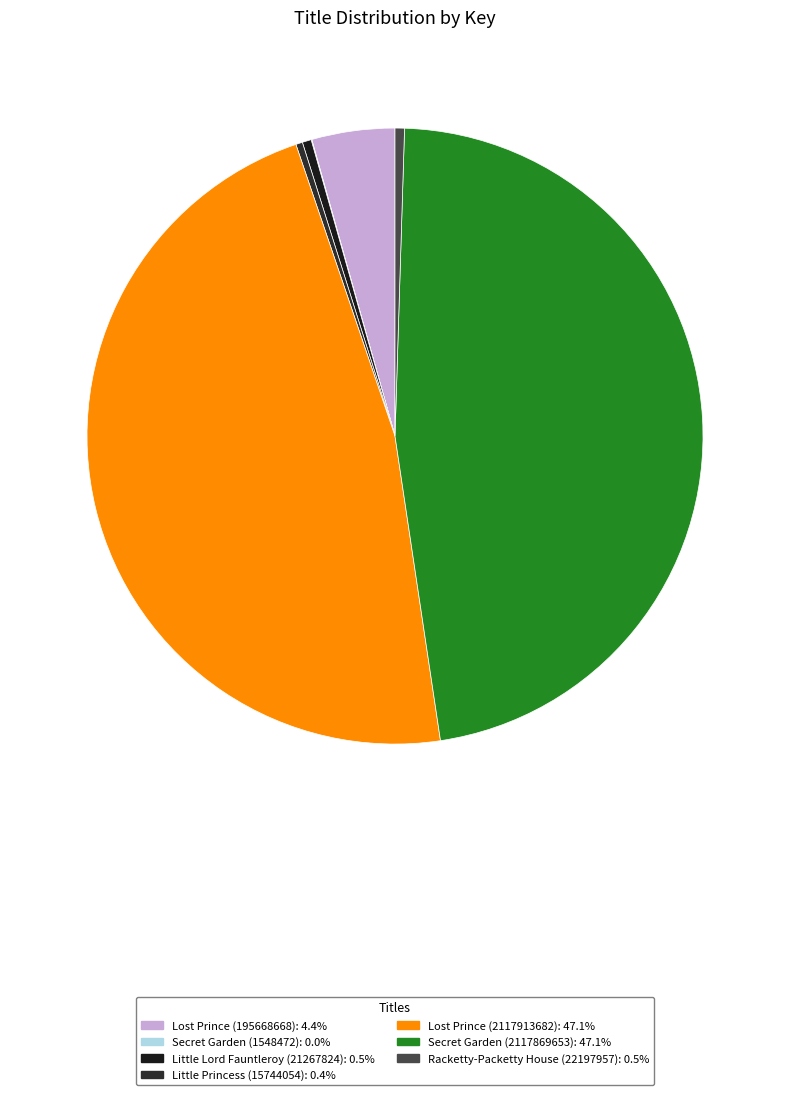

How many slices are in this pie chart?

7